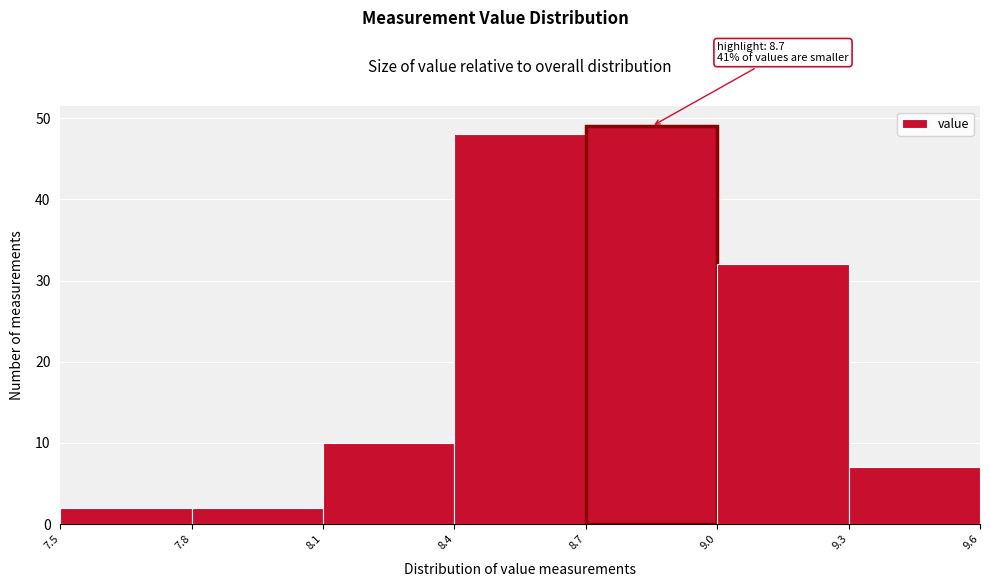

Which range on the x-axis has the tallest bar?

8.7 to 9.0